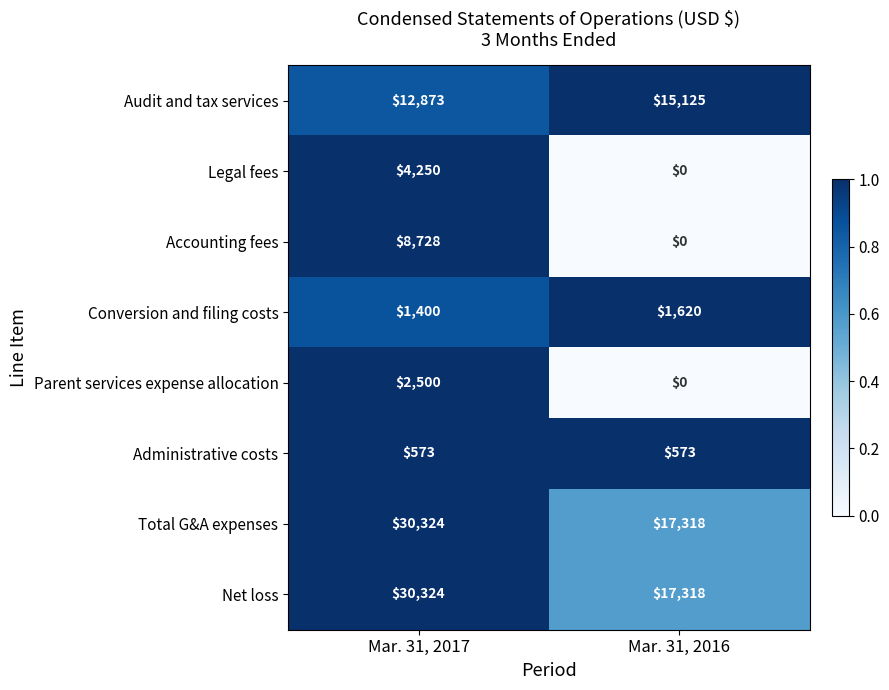

Rank the categories by Accounting fees value from highest to lowest.

Mar. 31, 2017, Mar. 31, 2016